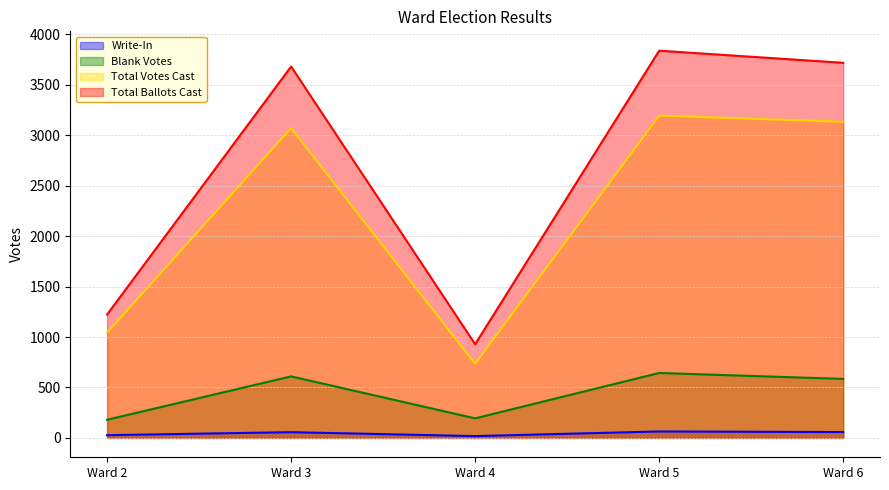

True or false: Total Ballots Cast has a value of 888 at Ward 3.

False